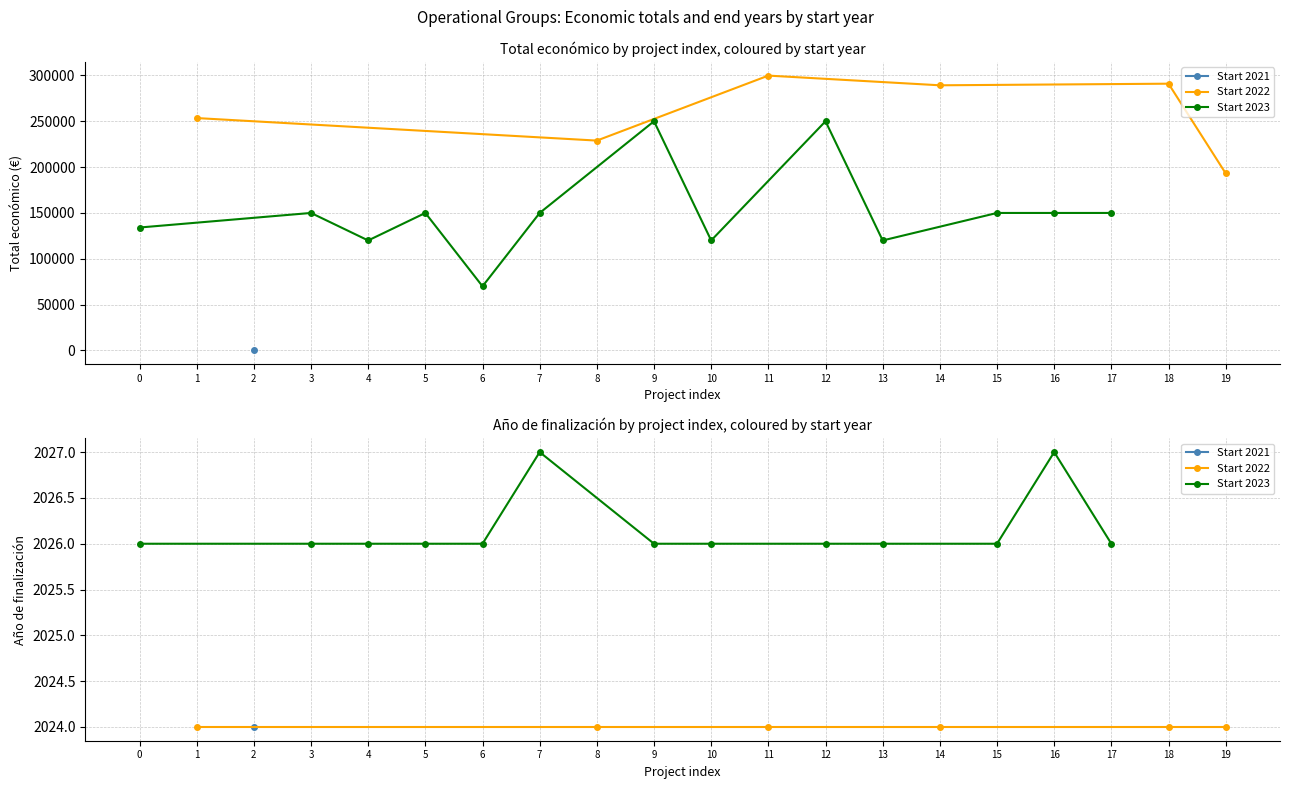

True or false: Año de finalización has a value of 2026 at 2023.

True